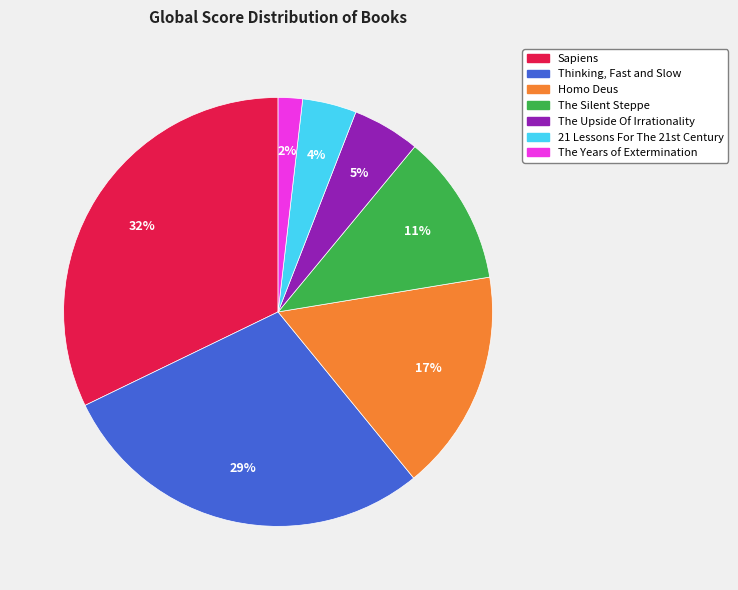

Is the sum of Sapiens and Homo Deus greater than half?

No